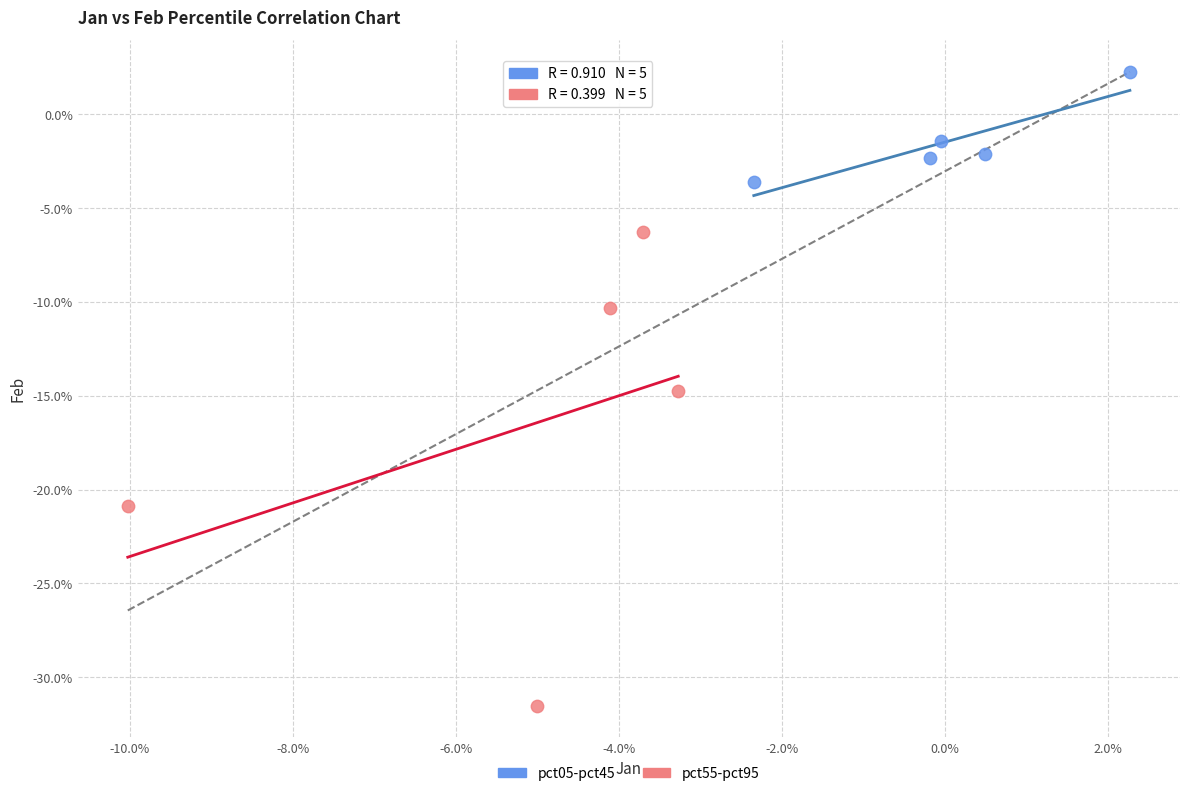

Which series has the widest spread of Y values?

pct55-pct95